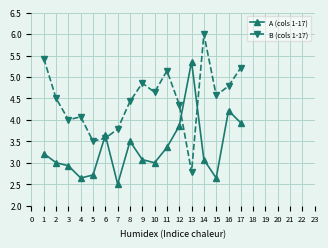

List the series in order of their peak value, highest first.

B (cols 1-17), A (cols 1-17)